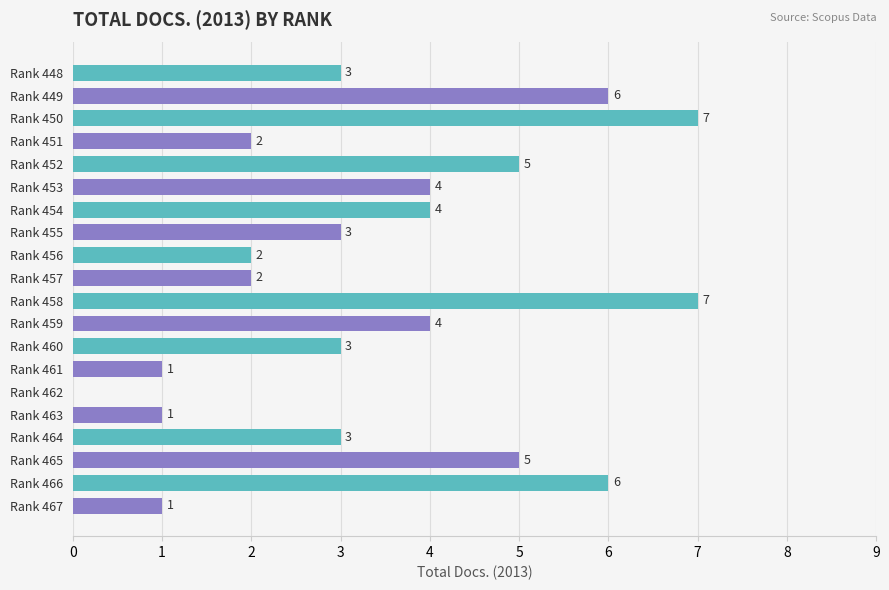

The value at Rank 461 is 2. True or false?

False